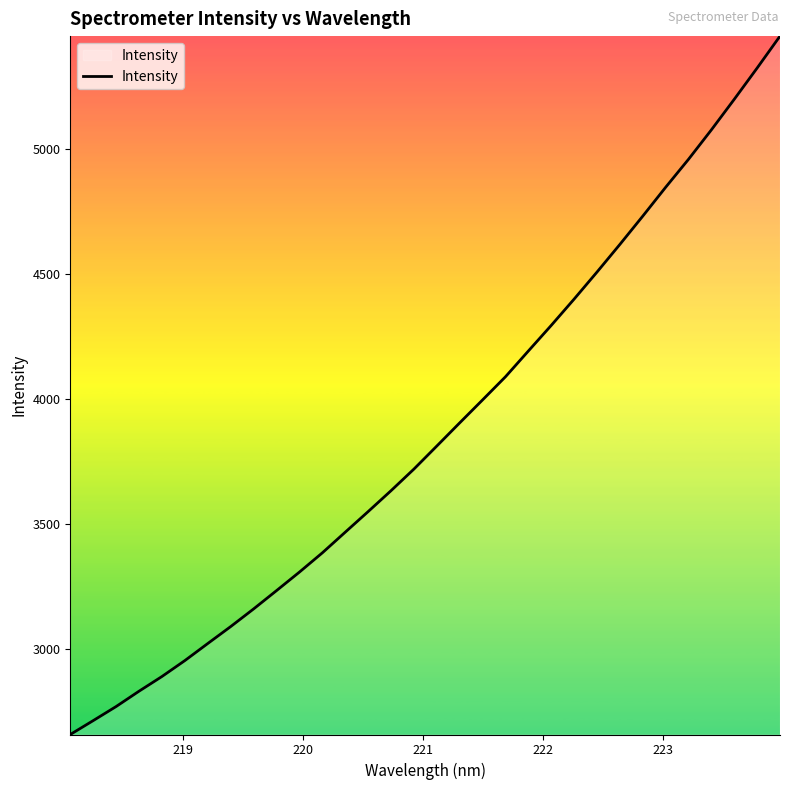

What is the smallest value displayed?

2657.5